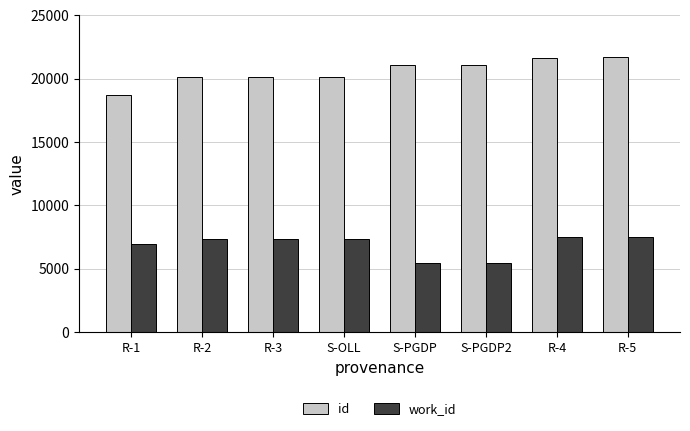

Between R-2 and S-PGDP, which series saw the biggest shift?

work_id